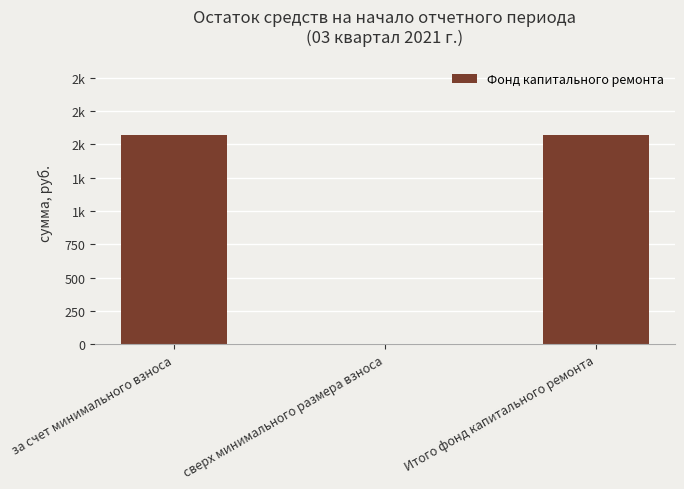

What is the average value?

1047.7